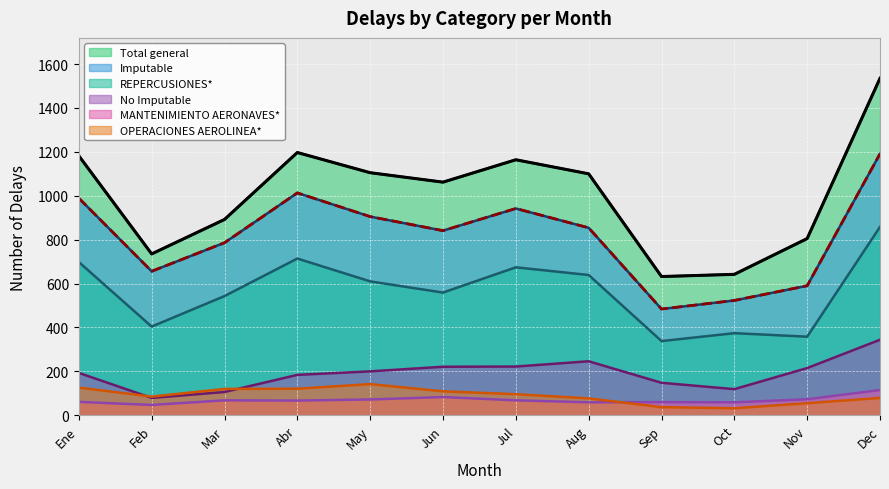

At which label does Total general first exceed 1100?

Ene